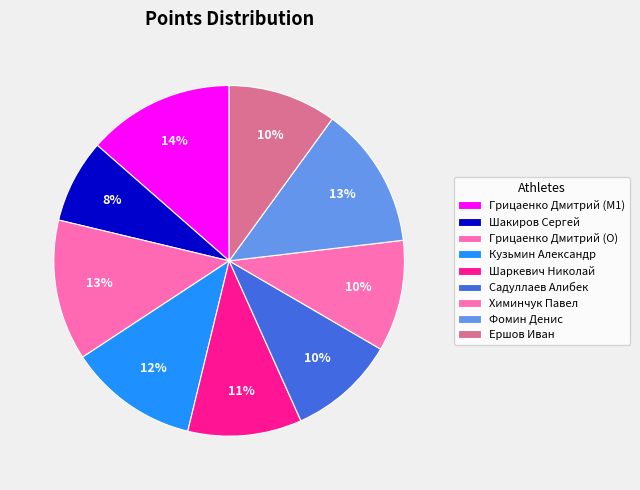

To the nearest percent, what is the combined percentage of Кузьмин Александр and Химинчук Павел?

22%